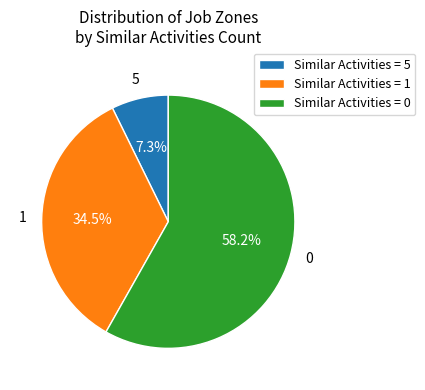

Rank the categories by value from lowest to highest.

Similar Activities = 5, Similar Activities = 1, Similar Activities = 0